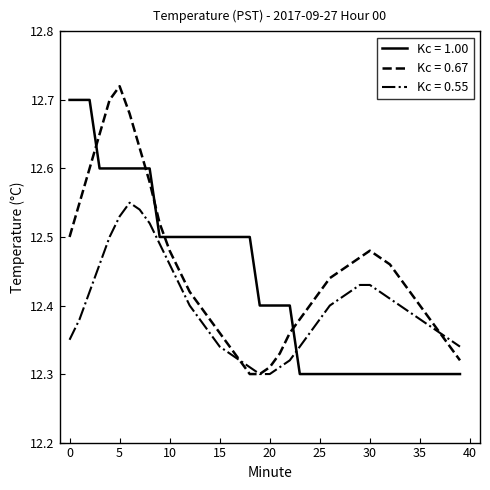

How many intersections are there between Kc = 1.00 and Kc = 0.67?

5